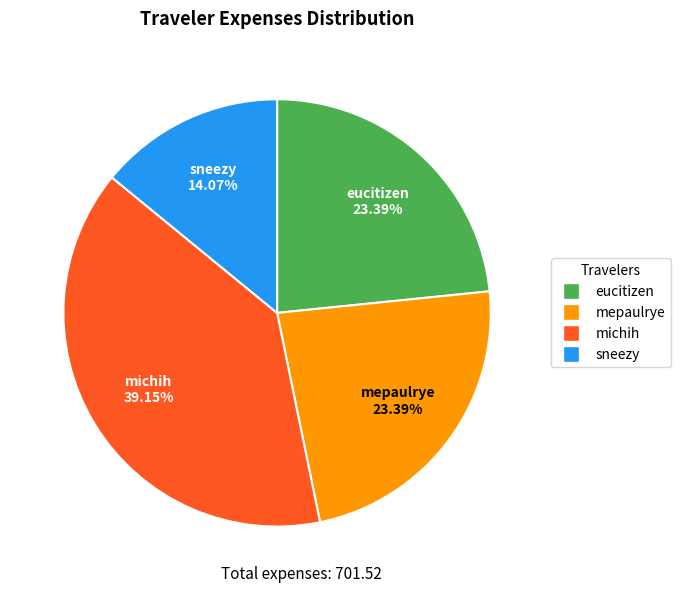

Is it true that mepaulrye is 23% of the pie?

True